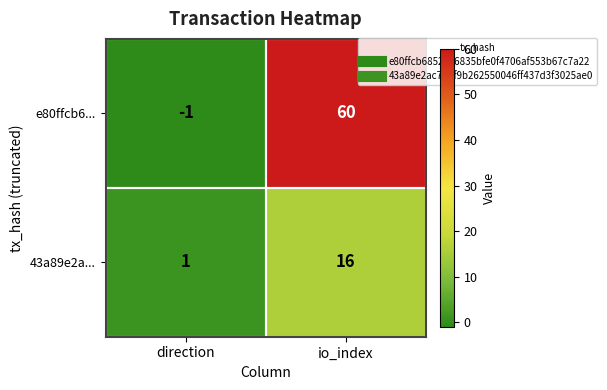

What value does the 43a89e2a... series have at io_index, to the nearest 5?

15